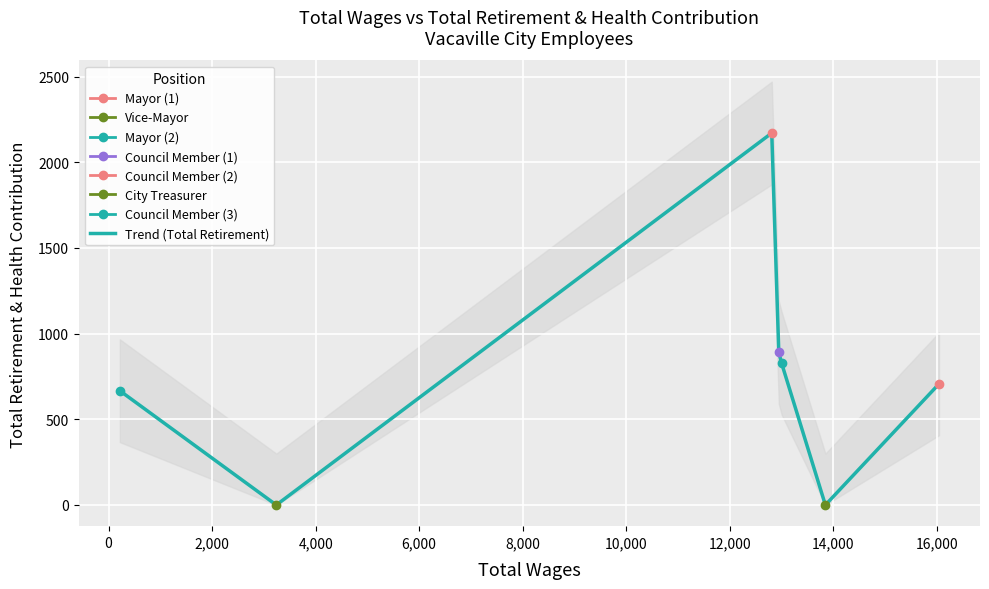

What is the difference between the second highest and second lowest values?

891